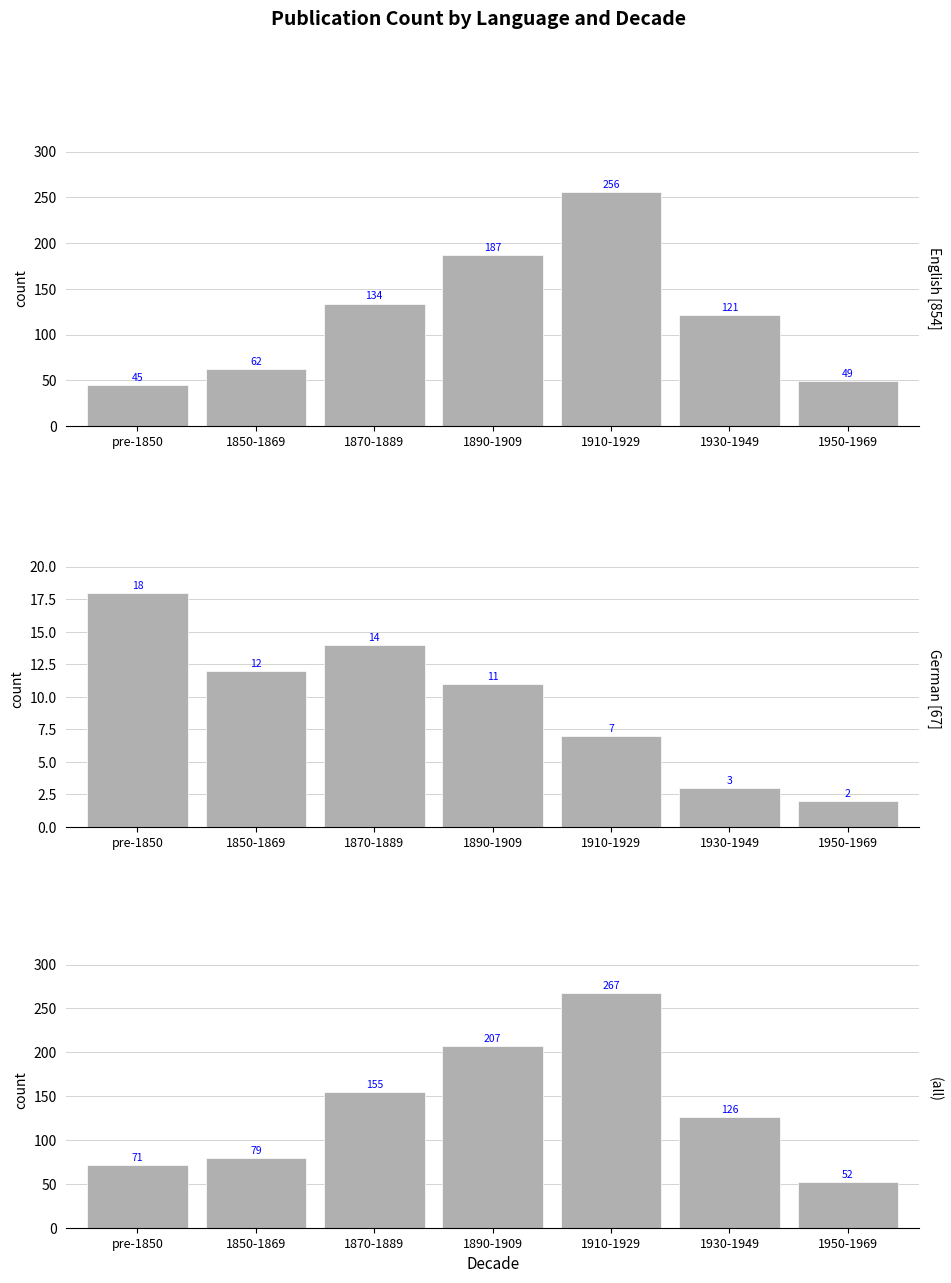

True or false: All Languages has a value of 30 at 1950-1969.

False